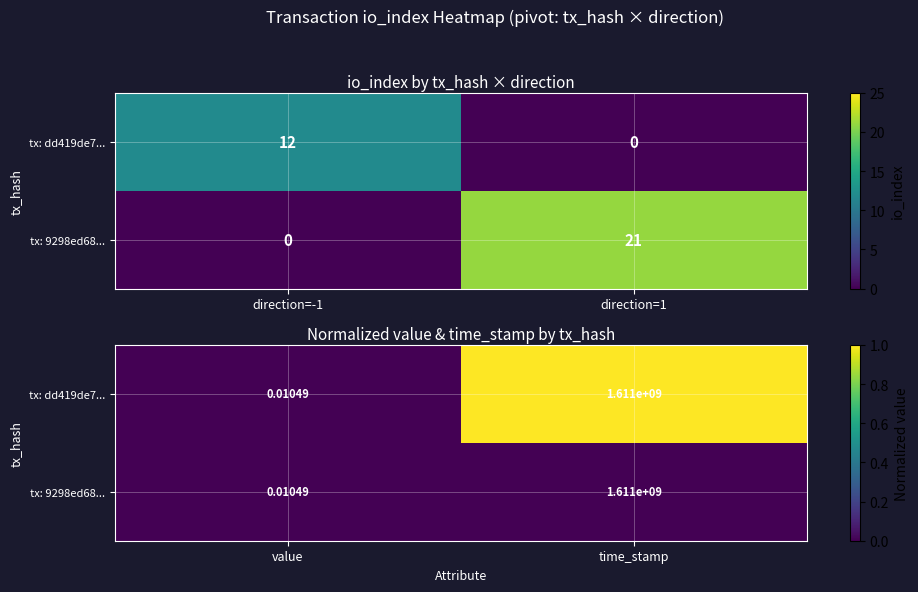

How many categories are shown in the chart?

2